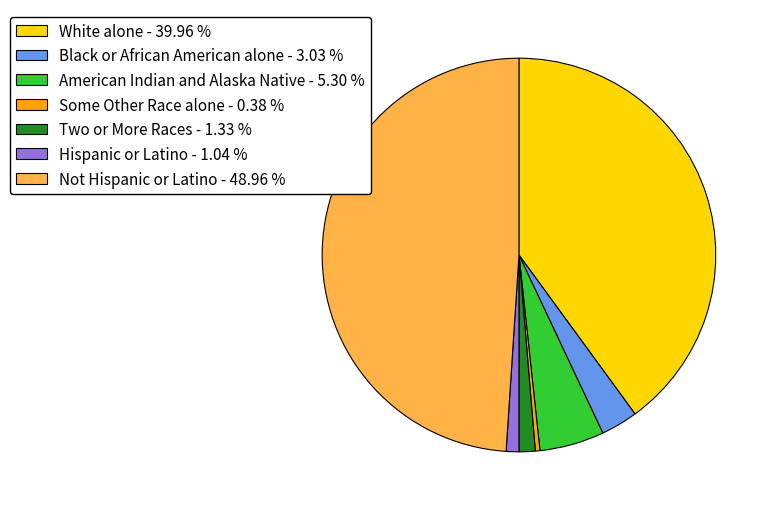

Does any single category account for the majority?

No